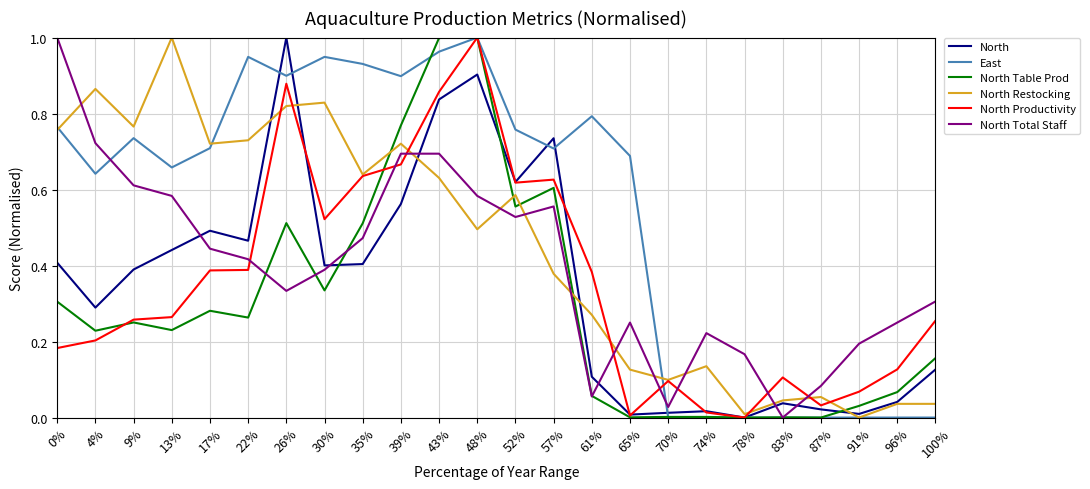

Which category has the highest value in the North Productivity series?

48%